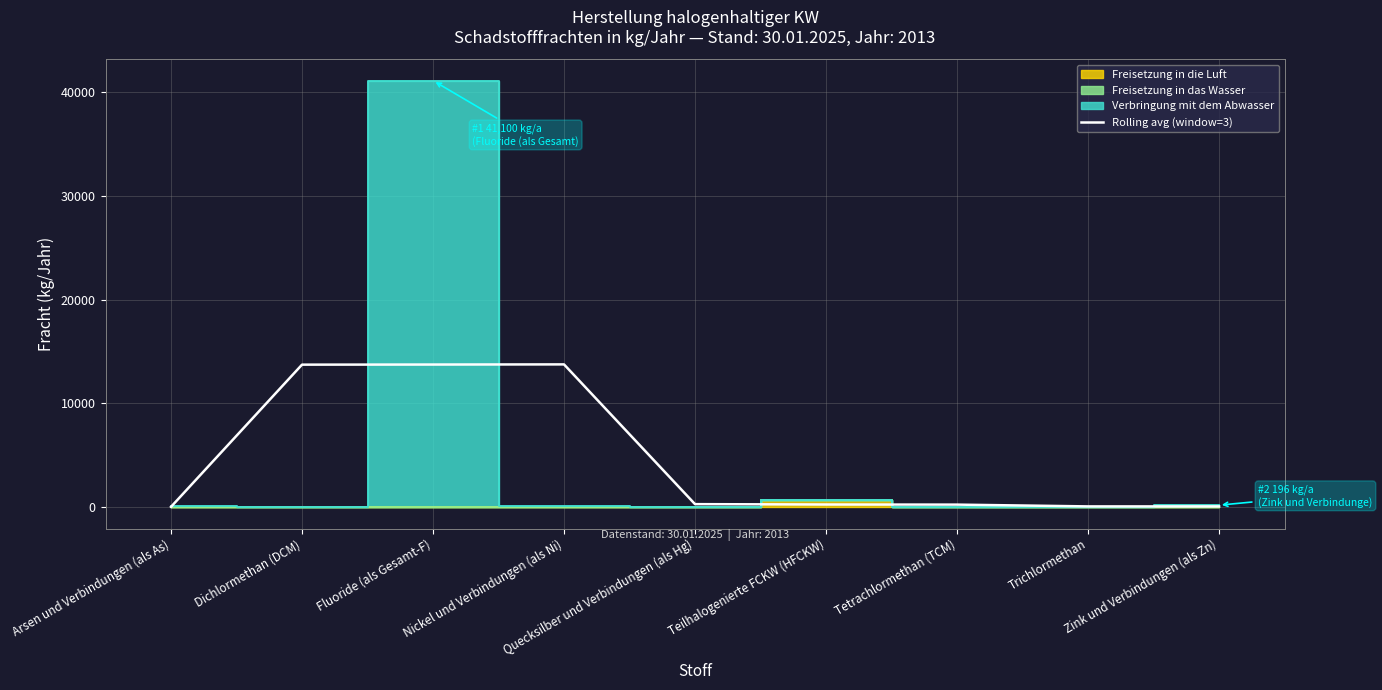

At which label does the data first exceed 259?

Dichlormethan (DCM)